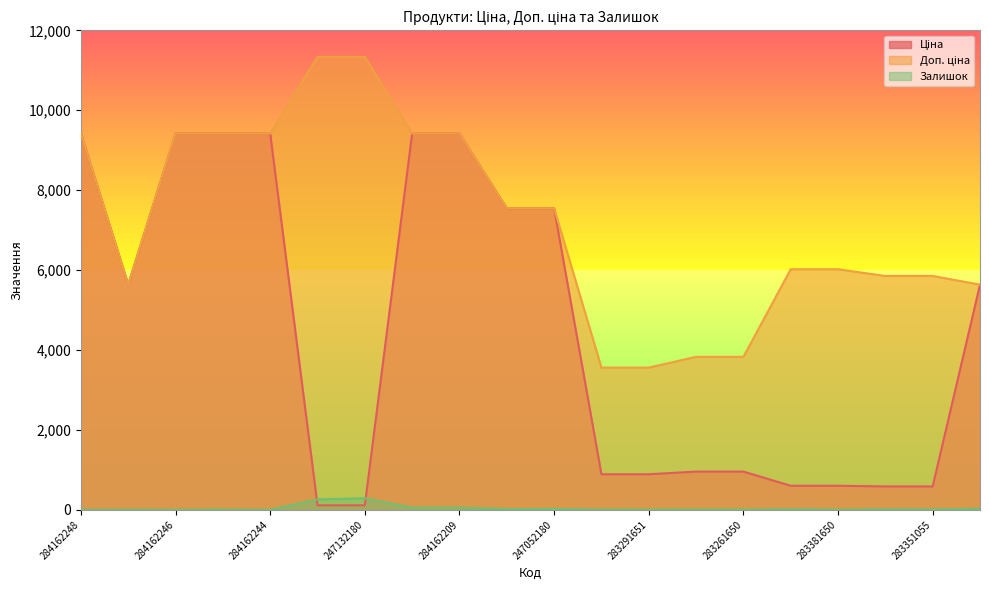

True or false: Доп. ціна and Залишок cross at least once.

False